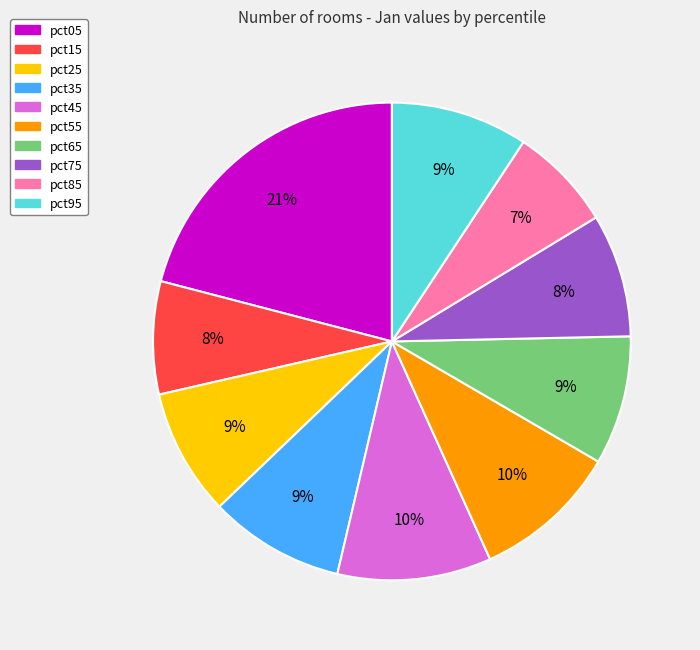

True or false: pct65 accounts for 1% of the total.

False